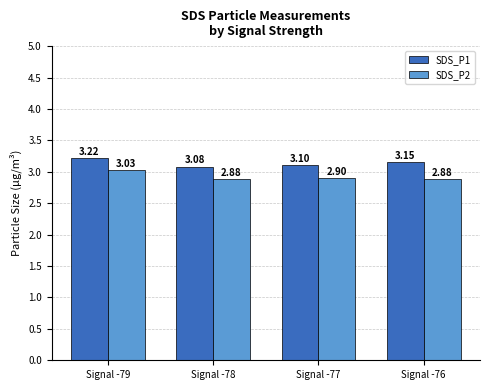

At which category is the sum across all series the highest?

Signal -79